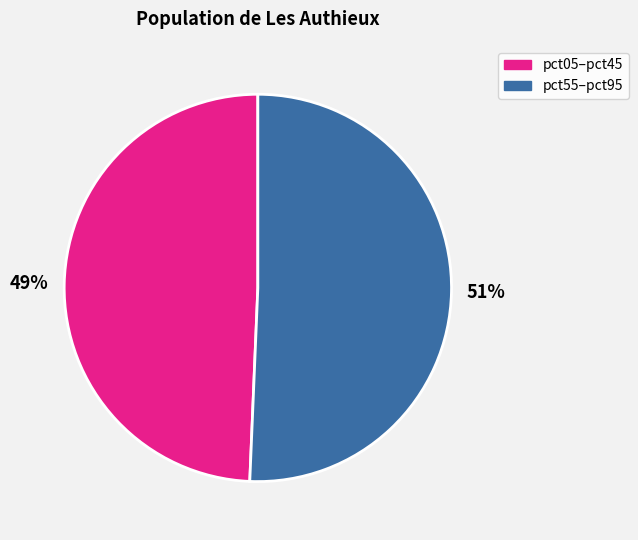

To the nearest percent, what is the average slice percentage?

50%